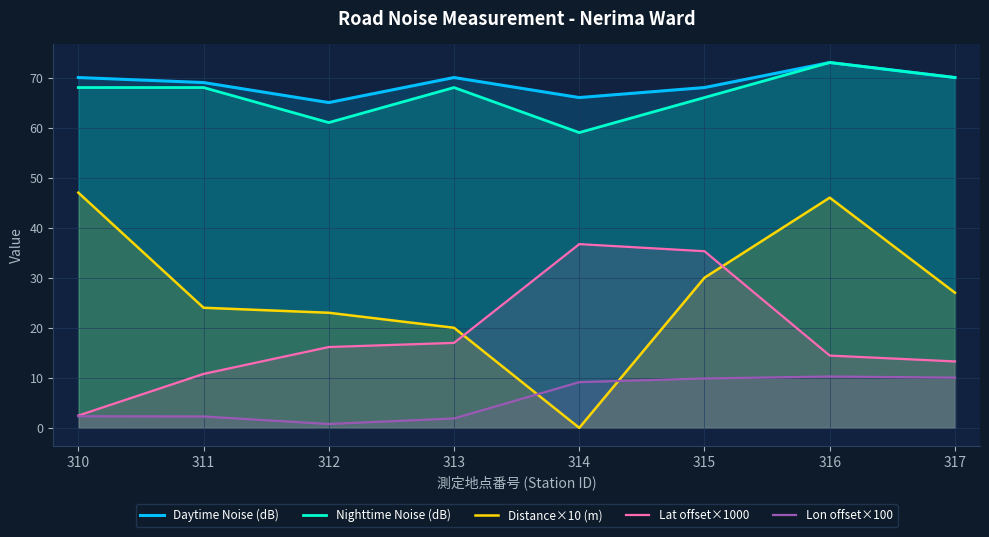

What is the sum of all Lat offset×1000 values?

146.1